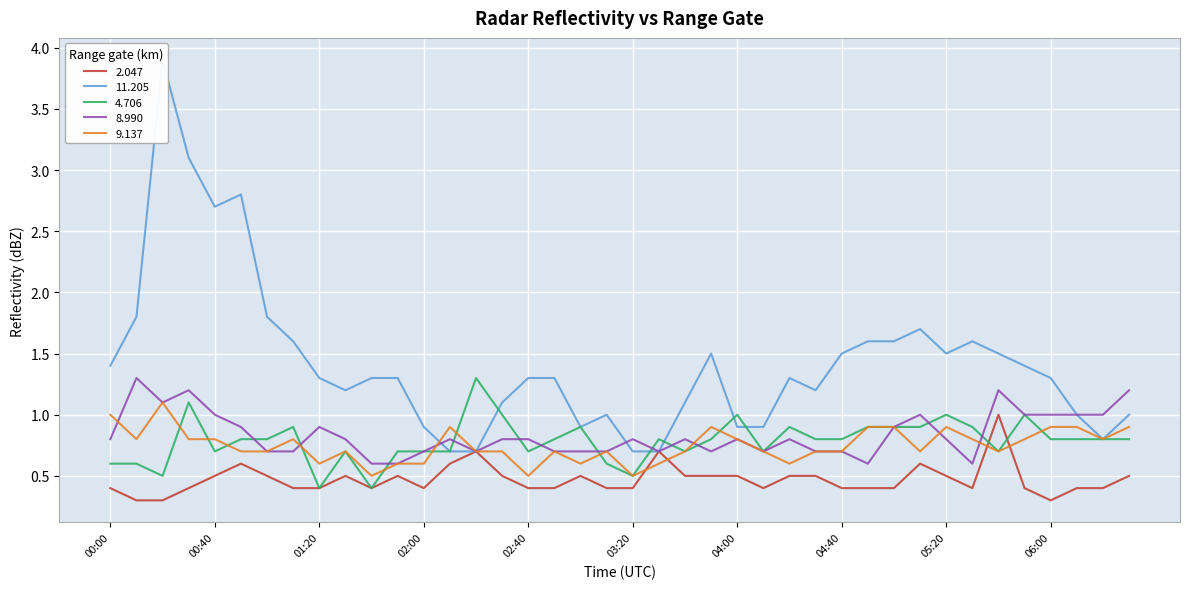

Between which two adjacent categories do 4.706 and 9.137 first intersect?

2017/05/16 00:20 and 2017/05/16 00:30